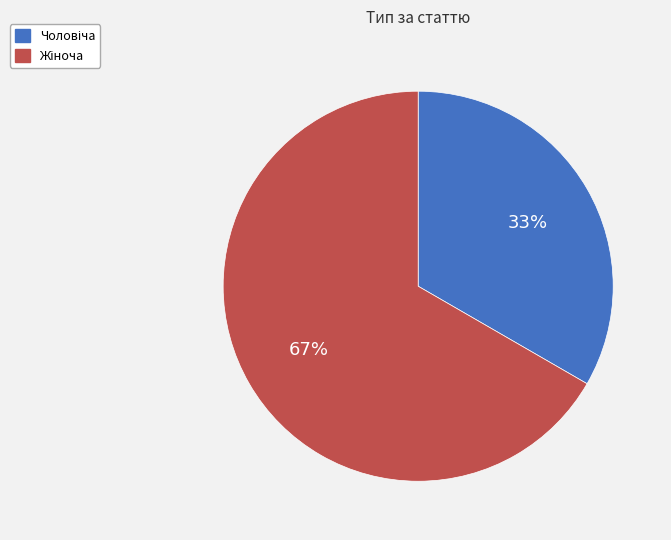

Does any single category account for the majority?

Yes